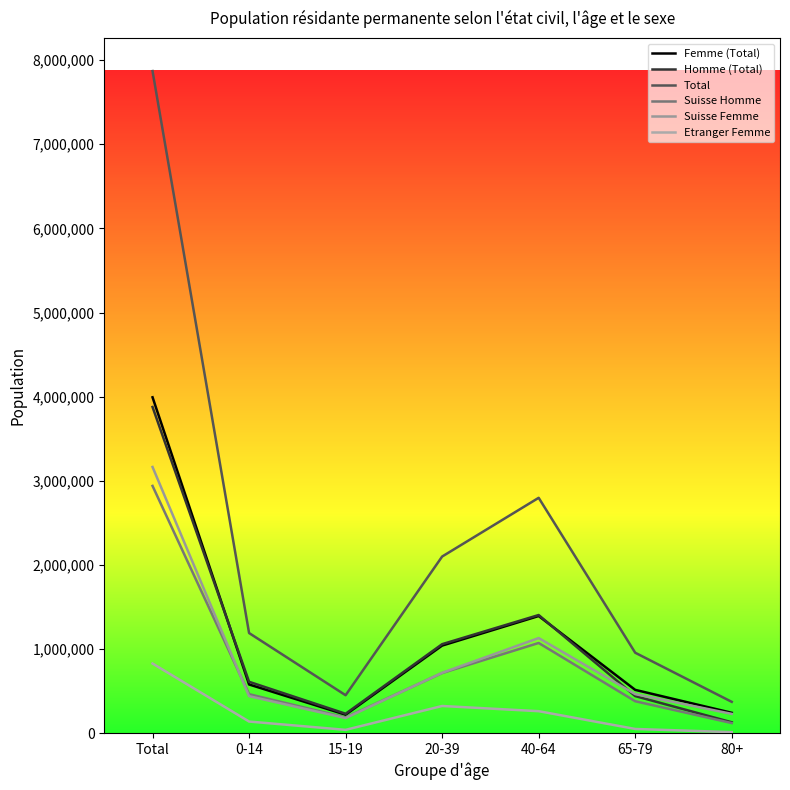

What is the label of the 6th point from the left?

65-79